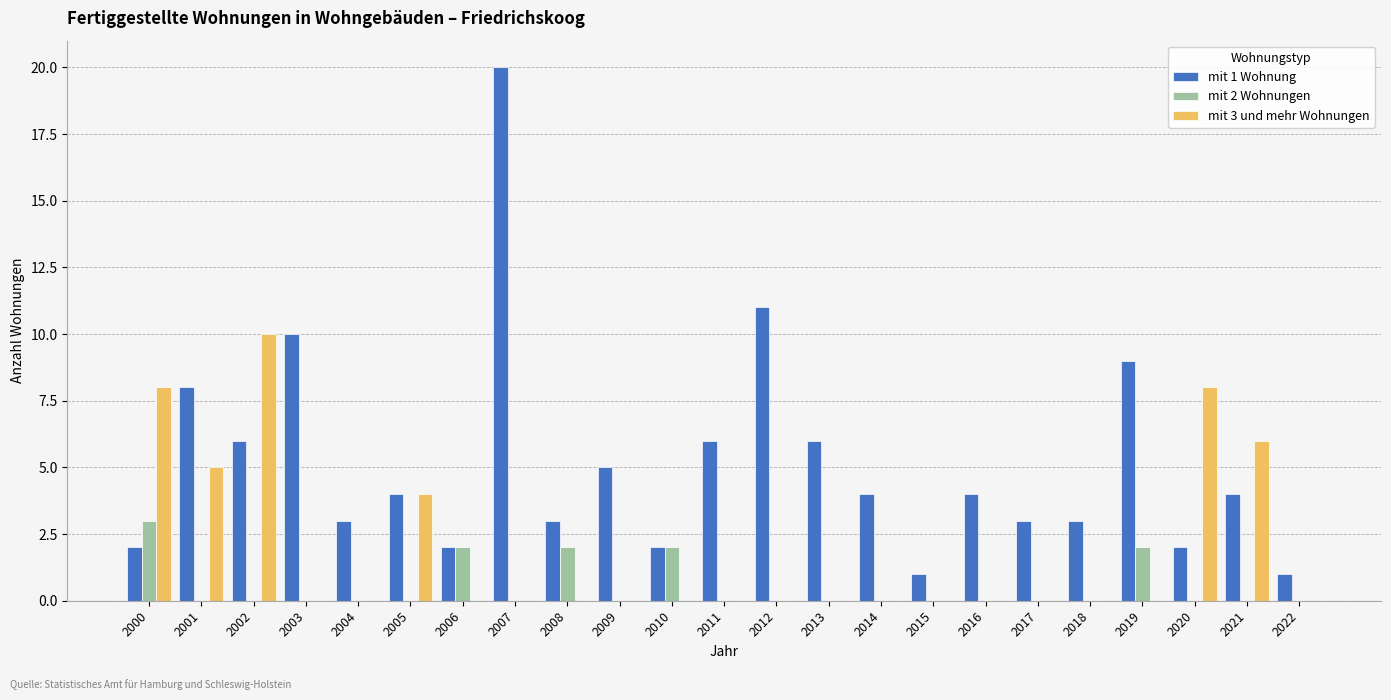

How many series are shown in this chart?

3